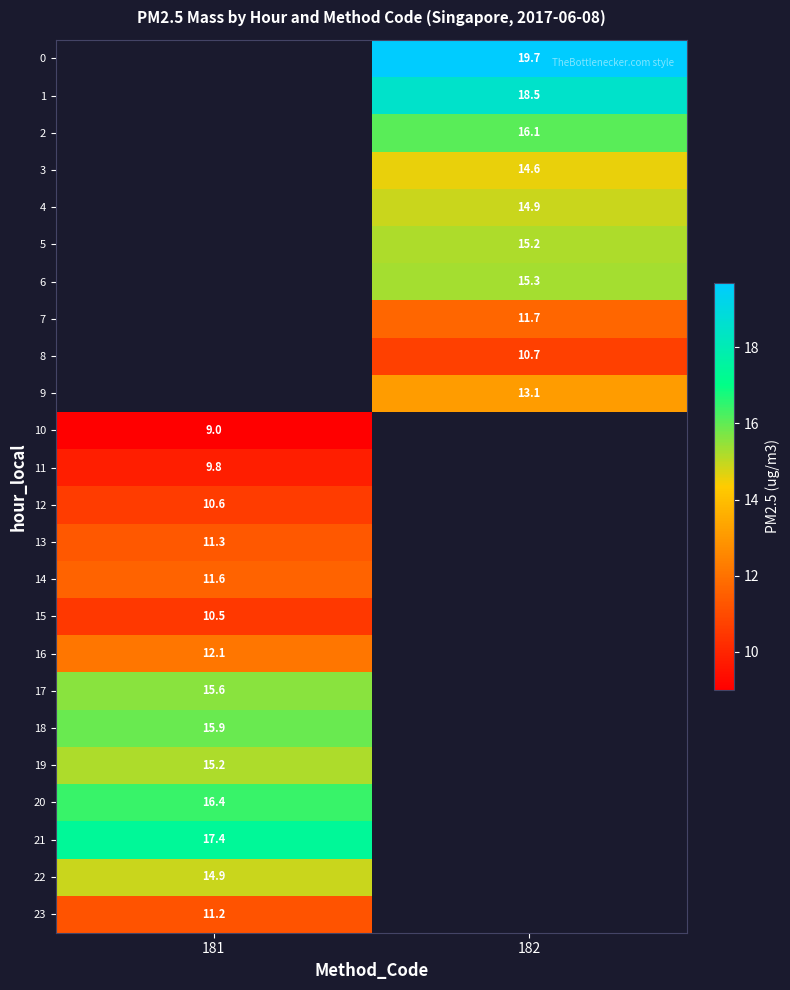

The 7 series shows 7.5 at 182. True or false?

False